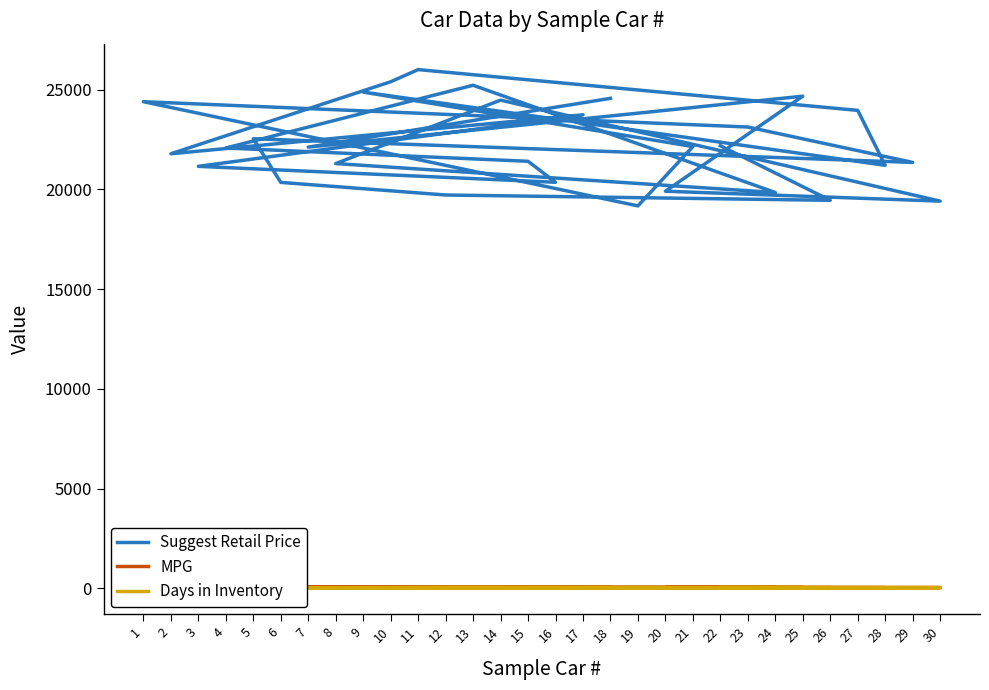

Which label corresponds to the smallest value in the chart?

17